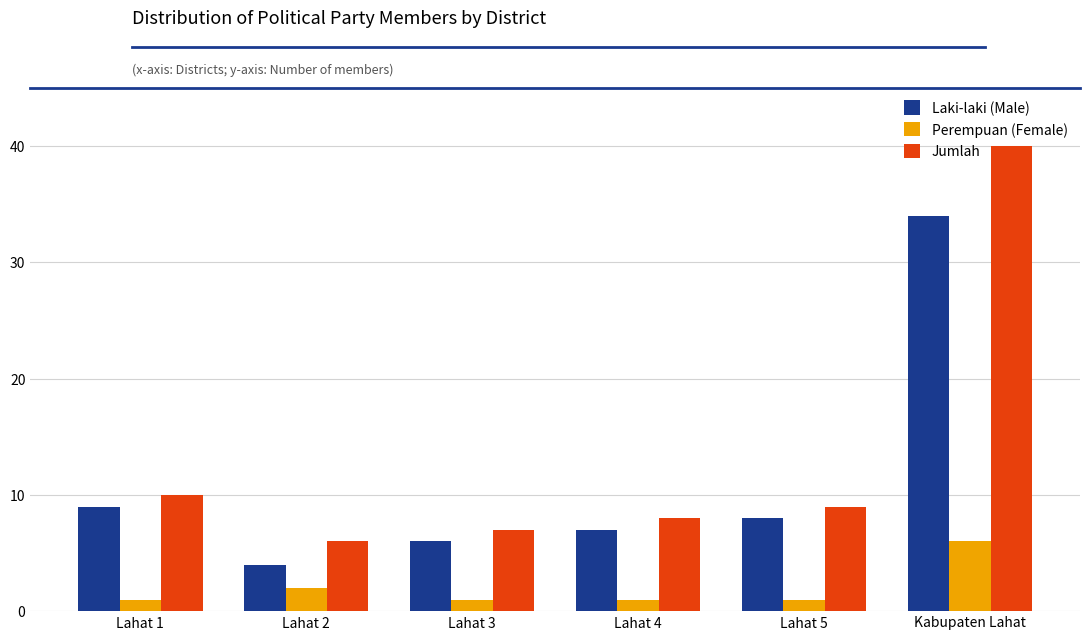

Reading right to left, extract all data points from this chart.

Laki-laki (Male): 34	8	7	6	4	9
Perempuan (Female): 6	1	1	1	2	1
Jumlah: 40	9	8	7	6	10